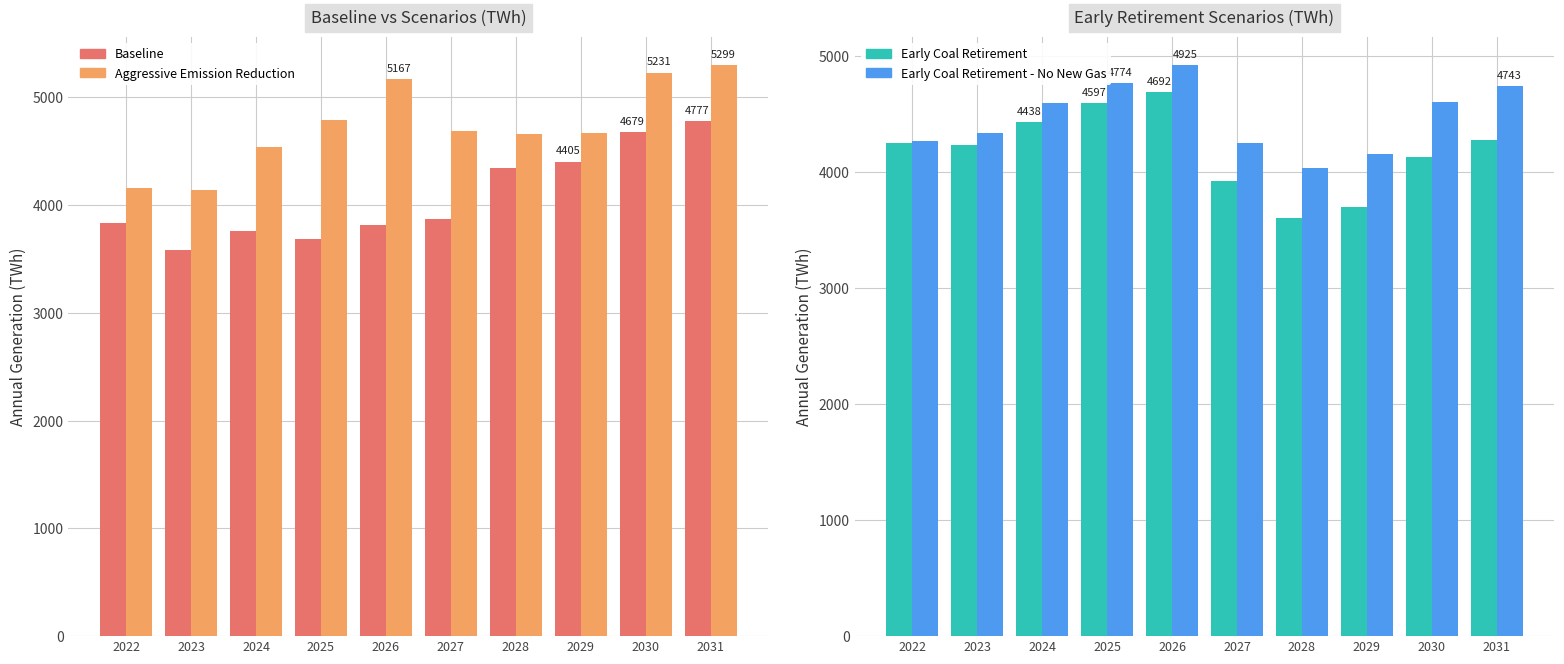

Reading left to right, what are all the values shown in this chart?

Baseline: 2022=3832.4	2023=3586.5	2024=3761.5	2025=3686.0	2026=3814.1	2027=3876.0	2028=4344.5	2029=4405.4	2030=4679.4	2031=4777.2
Aggressive Emission Reduction: 2022=4163.7	2023=4144.1	2024=4542.3	2025=4795.1	2026=5167.2	2027=4690.3	2028=4661.5	2029=4666.6	2030=5231.4	2031=5299.2
Early Coal Retirement: 2022=4256.7	2023=4236.6	2024=4437.8	2025=4597.4	2026=4692.4	2027=3929.3	2028=3609.2	2029=3703.6	2030=4137.0	2031=4276.0
Early Coal Retirement - No New Gas: 2022=4271.5	2023=4344.0	2024=4599.3	2025=4774.5	2026=4924.6	2027=4251.8	2028=4035.8	2029=4159.0	2030=4605.9	2031=4743.1